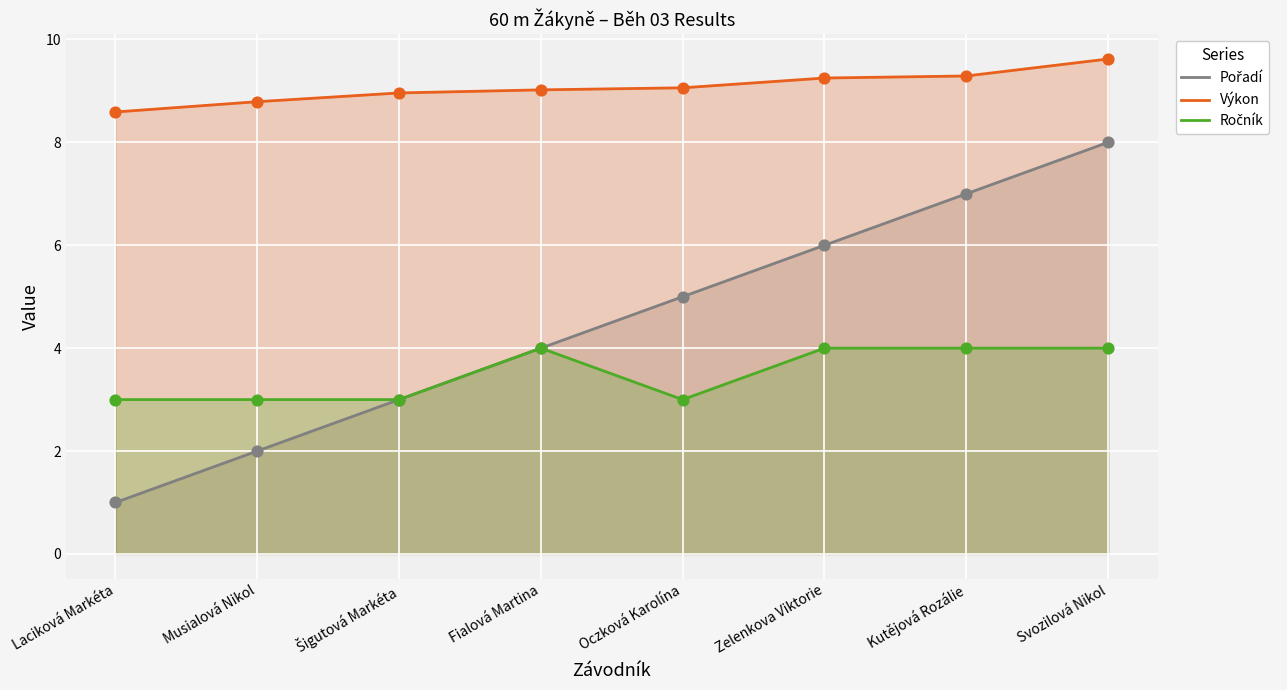

Which series contains the lowest Y value?

Pořadí